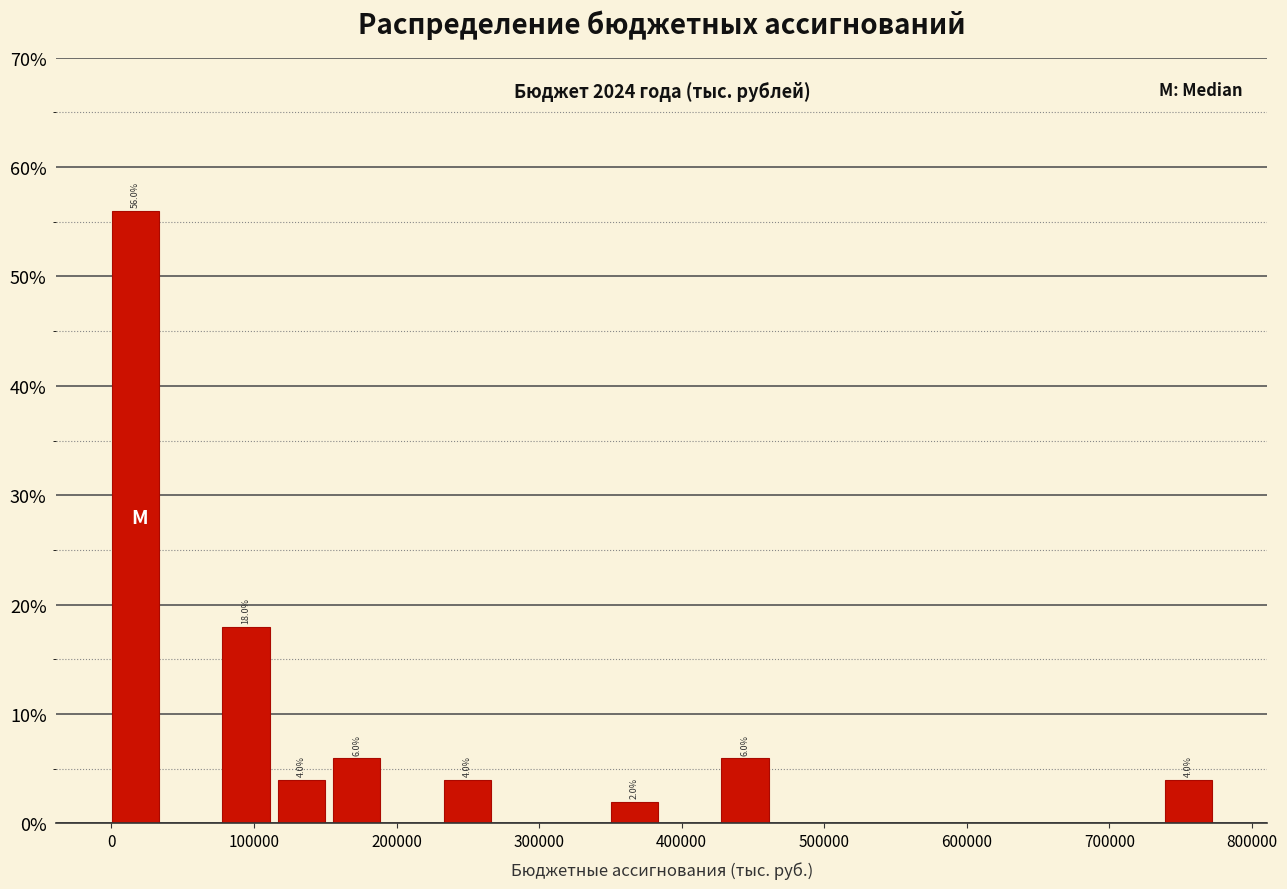

Read against the x-axis, roughly where is the centre of the tallest bar?

20000